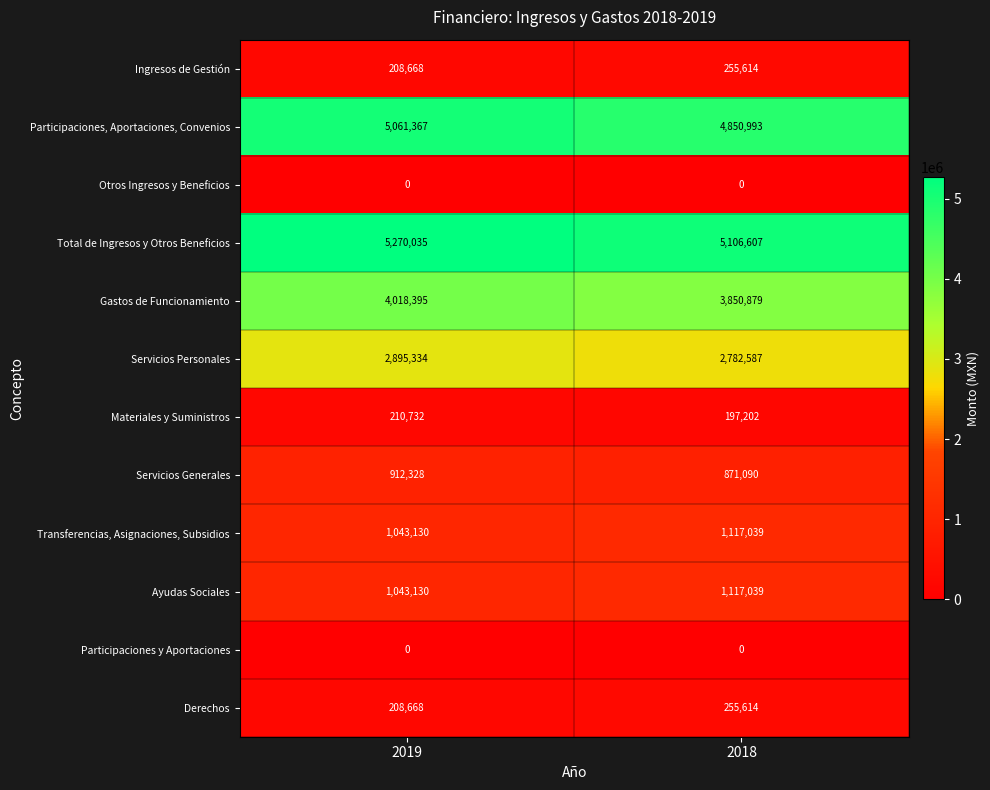

What is the difference between the Gastos de Funcionamiento values at 2019 and 2018?

167516